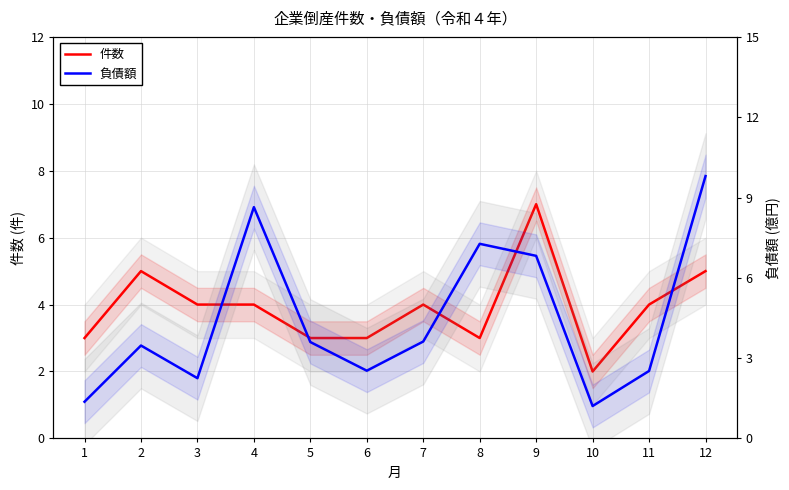

Which series has the widest spread of values?

負債額